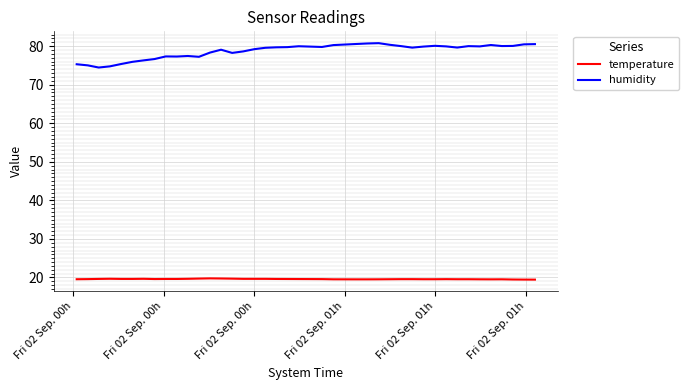

Which series has the largest range (max minus min)?

humidity